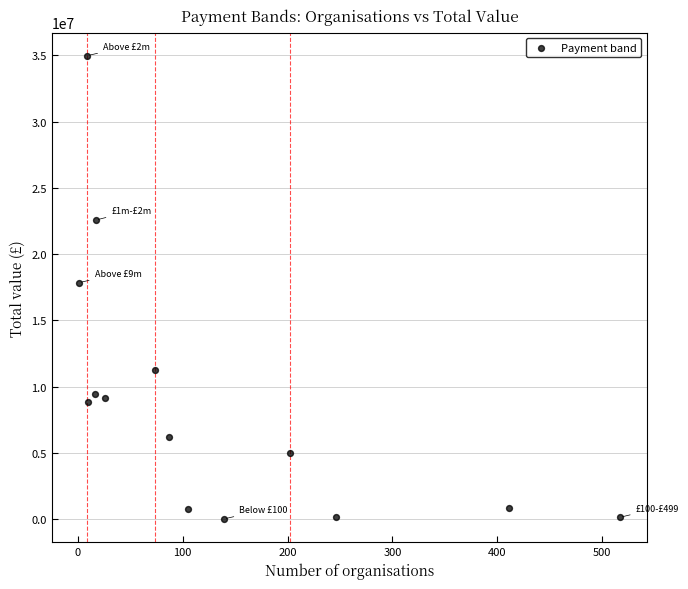

What is the range of Y values (max minus min)?

34973909